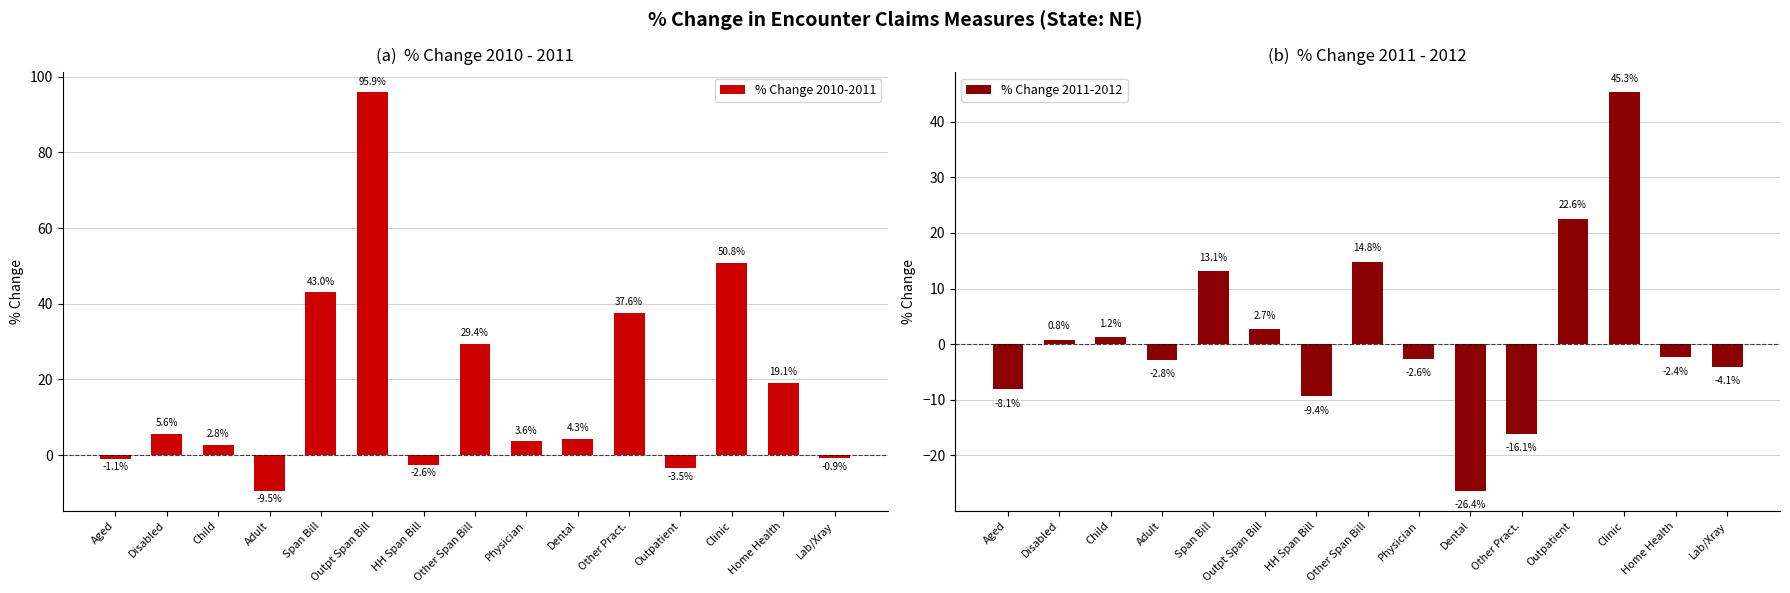

What is the average value of the % Change 2010-2011 series?

18.3